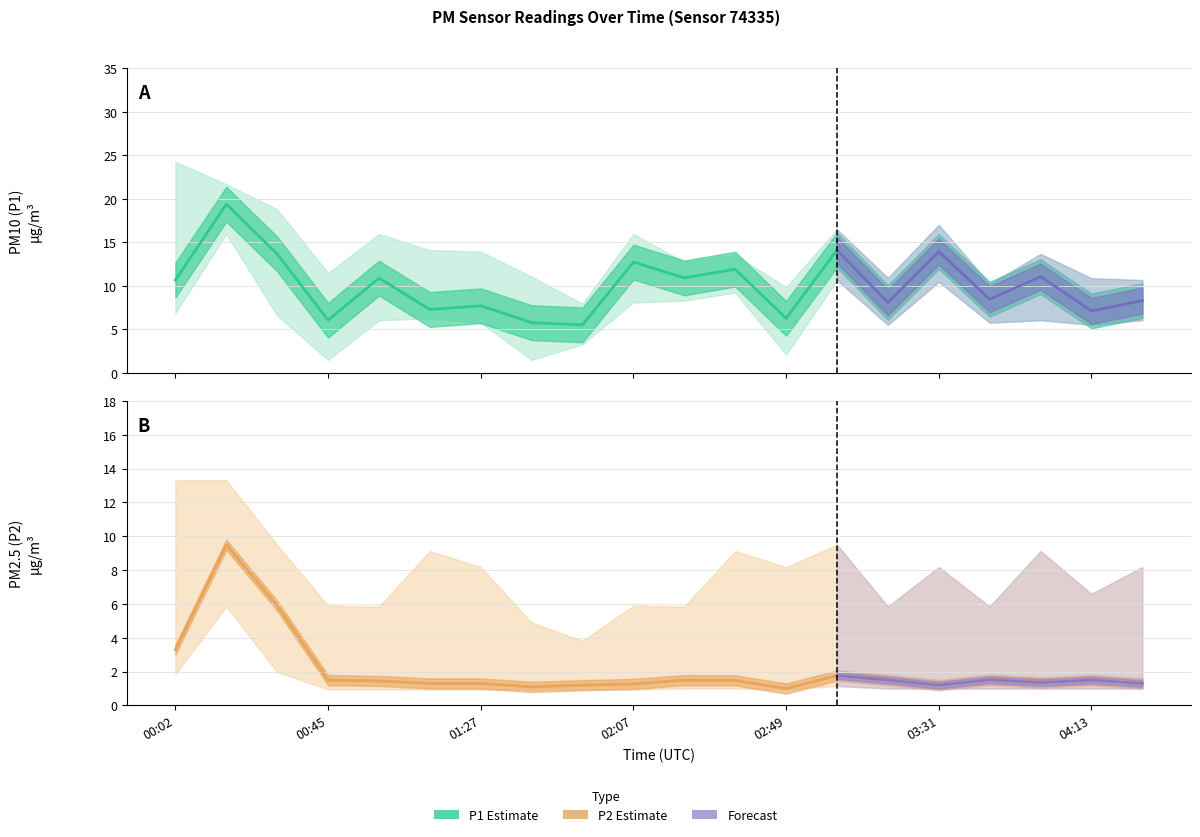

Which series has the largest total across all categories?

P1